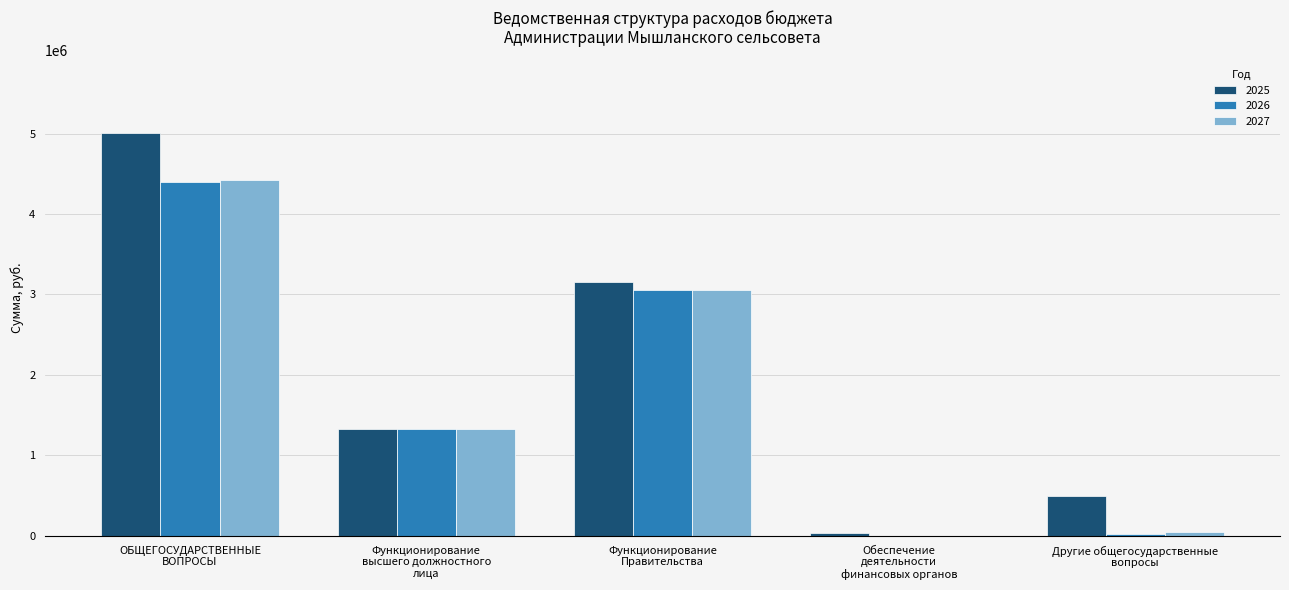

Reading left to right, list all the values displayed in this chart.

2025: 5012787.6	1322678.0	3160959.6	32650.0	496500.0
2026: 4399681.6	1322678.0	3049703.6	0.0	27300.0
2027: 4422431.4	1322678.0	3049703.6	0.0	50049.8